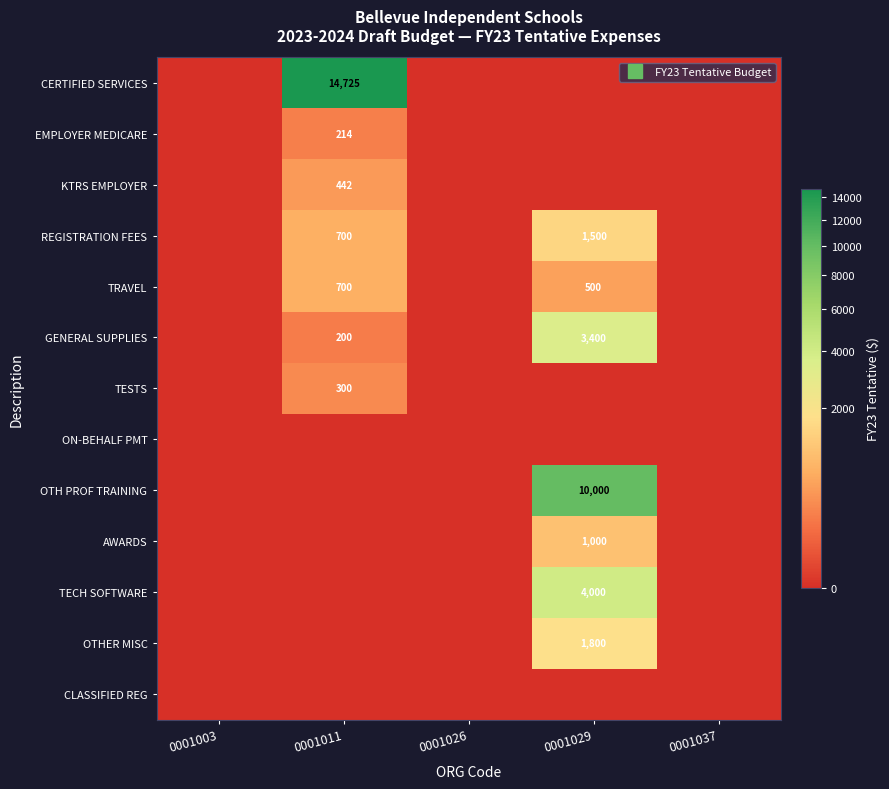

The KTRS EMPLOYER series shows 142.2 at 0001029. True or false?

False